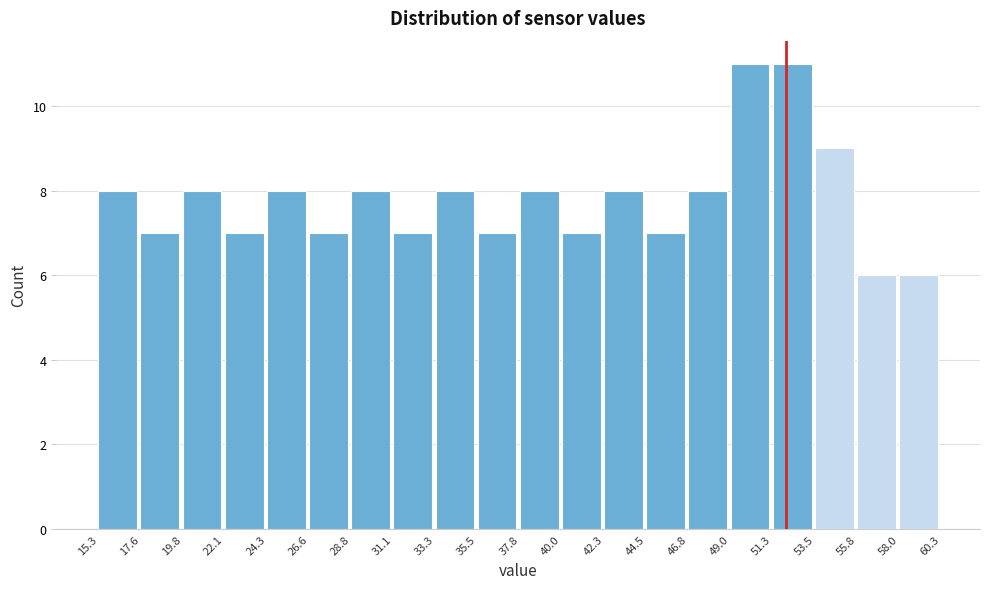

How tall is the bar that spans 44.5 to 46.8 on the x-axis? The values are not printed on the chart, so give them approximately, as read against the axis.

7